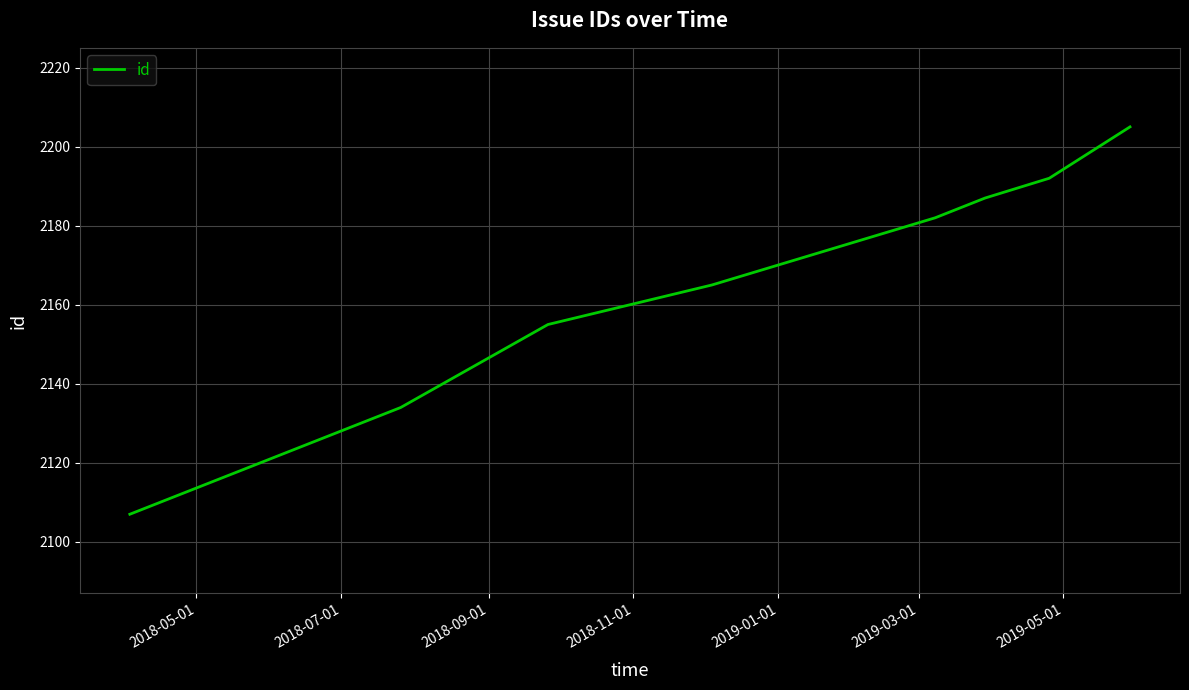

How many distinct data groups are displayed?

1